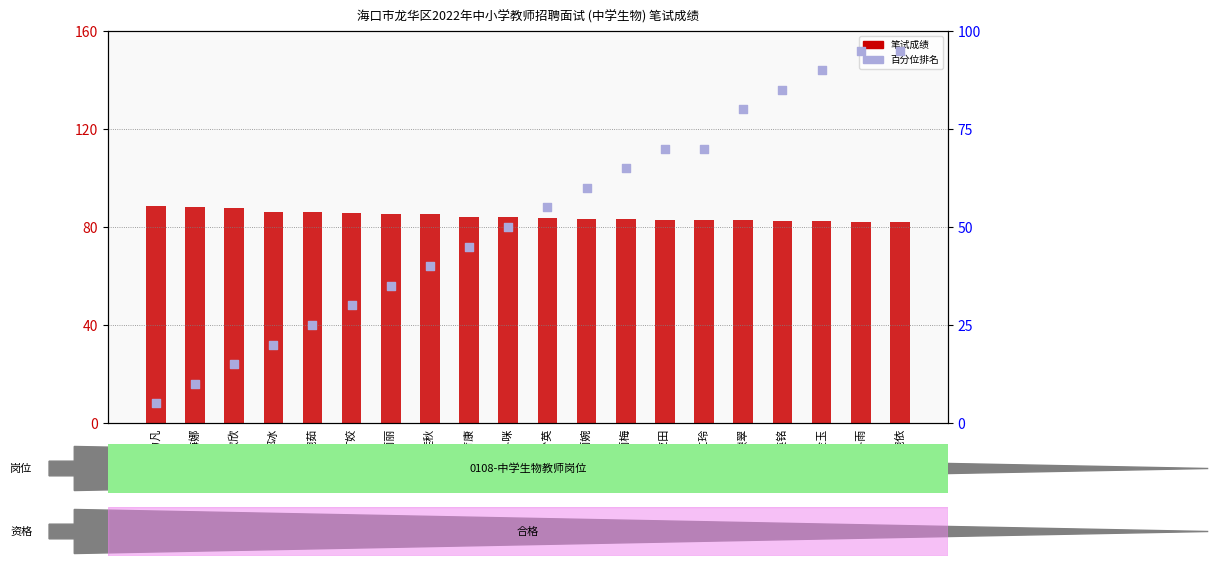

What are all the series names shown in the legend?

笔试成绩, 順位 (百分位)